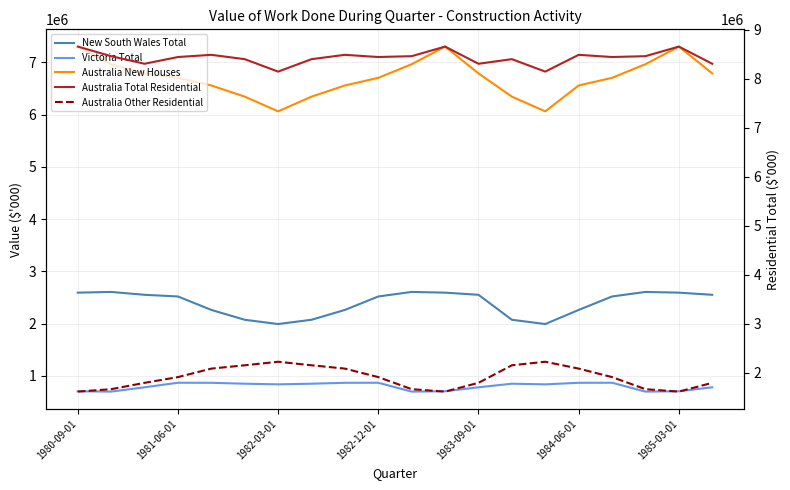

The value of Australia New Houses at 14 is 1435158. True or false?

False